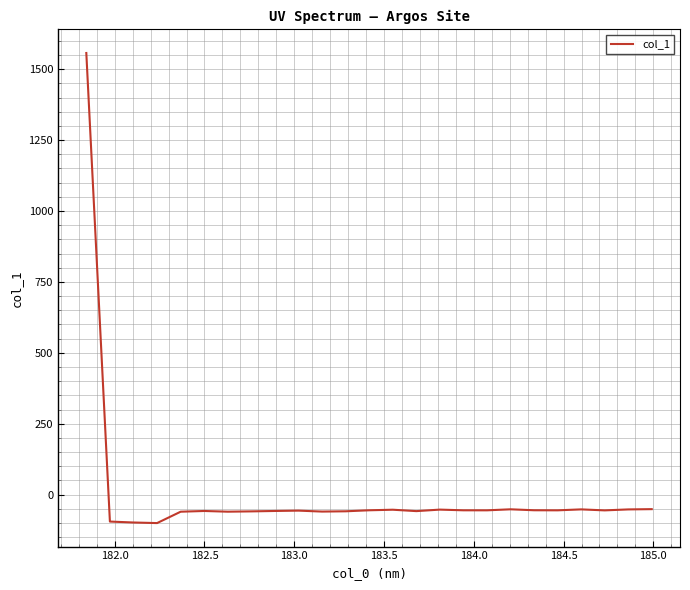

How many values are below zero?

24